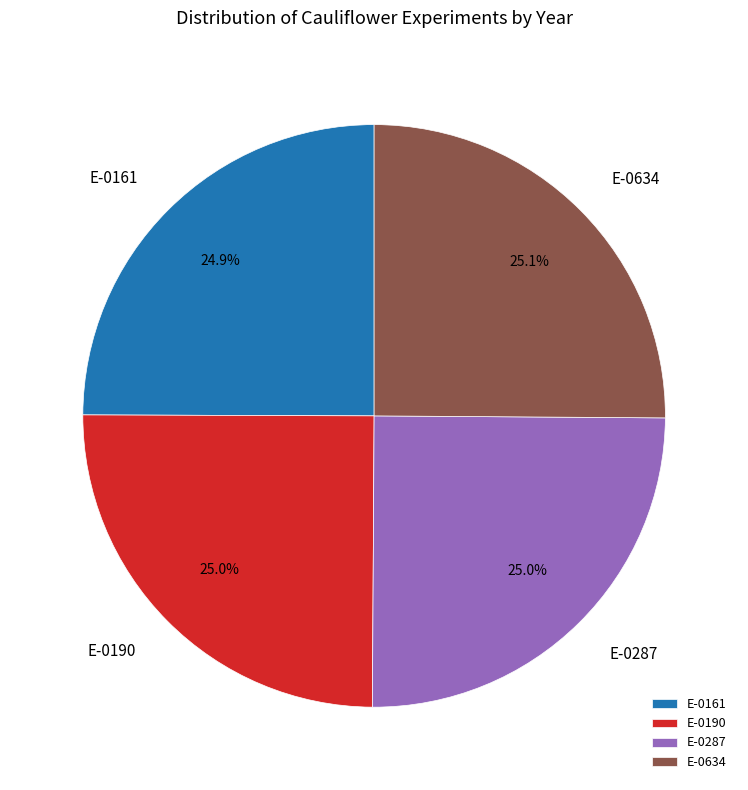

Is E-0190 the majority of the pie?

No